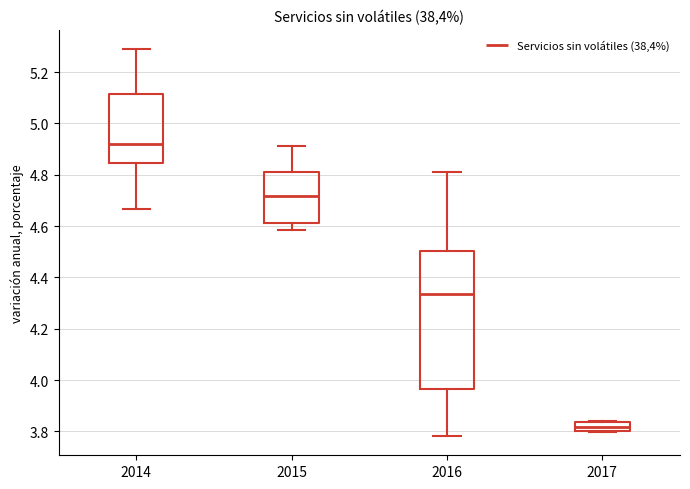

Reading left to right, transcribe this box plot: for each box, give where its median line is, the range the box spans, and where its two whiskers end, as read against the y-axis. The values are not printed on the chart, so give them approximately, as read against the axis.

2014: median 4.92, box 4.84 to 5.12, whiskers 4.66 to 5.28
2015: median 4.72, box 4.62 to 4.80, whiskers 4.58 to 4.92
2016: median 4.34, box 3.96 to 4.50, whiskers 3.78 to 4.80
2017: median 3.82, box 3.80 to 3.84, whiskers 3.80 to 3.84 (just above the box's upper edge)